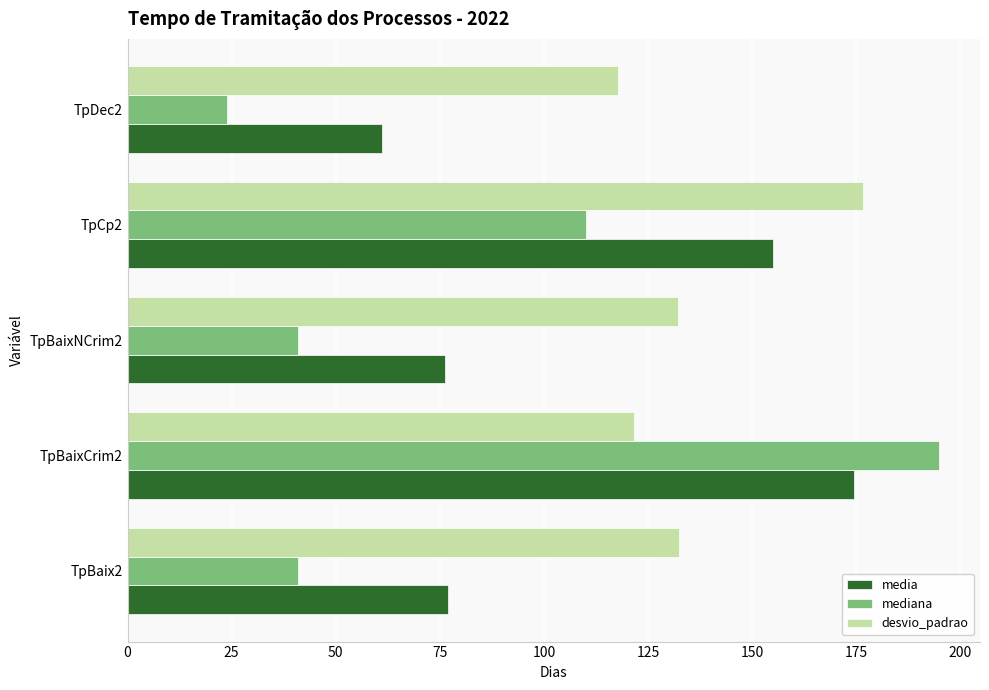

List the series in order of their overall mean, highest first.

desvio_padrao, media, mediana